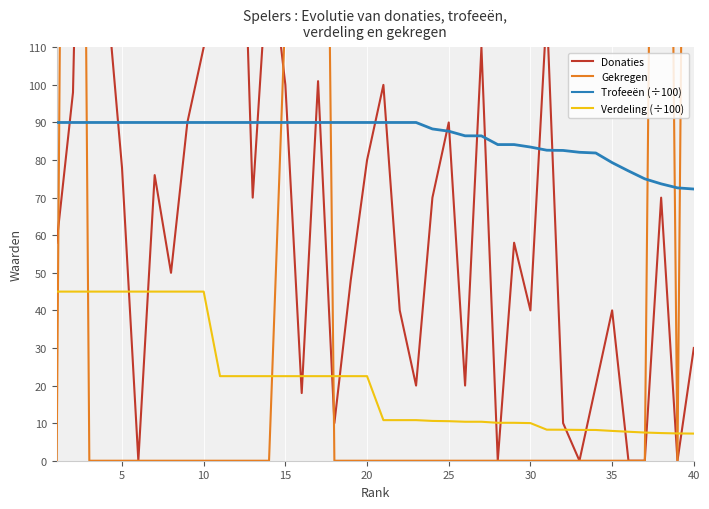

The value of Trofeeën (÷100) at 30 is 16.6. True or false?

False